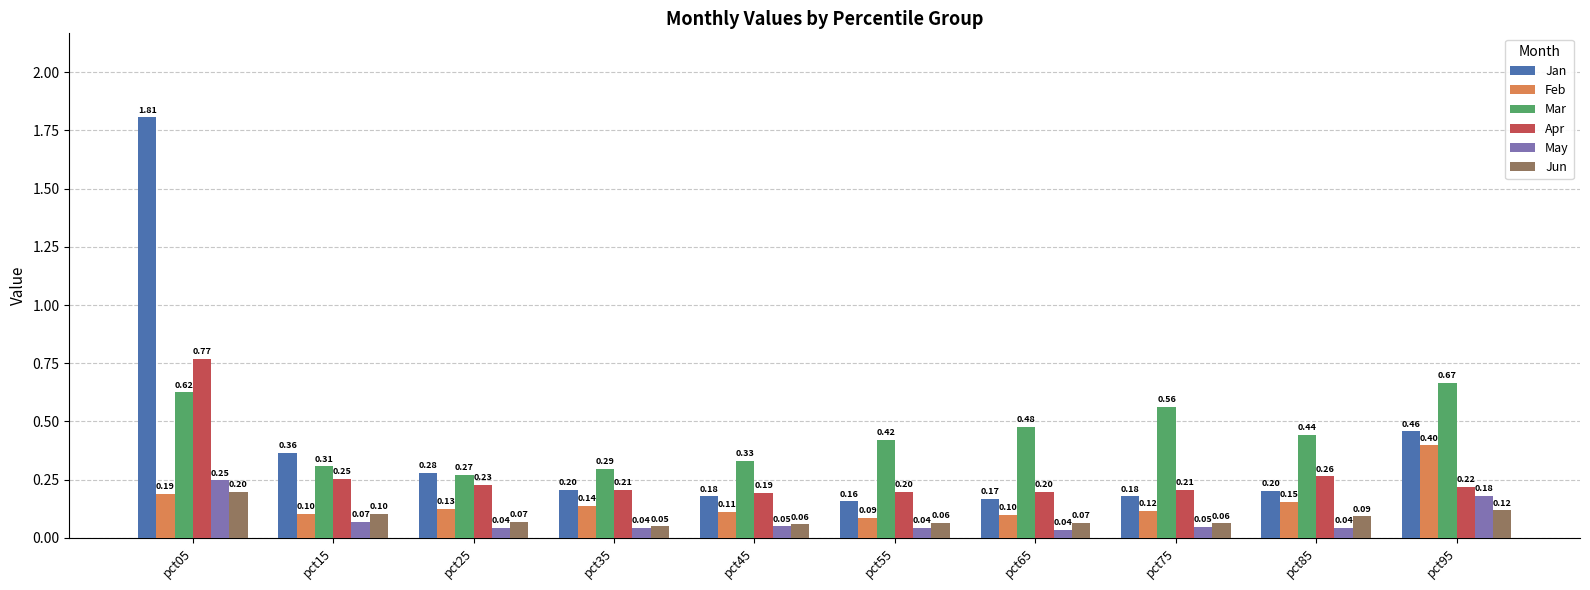

Is the value of Jun at pct45 greater than the value of Apr at pct95?

No